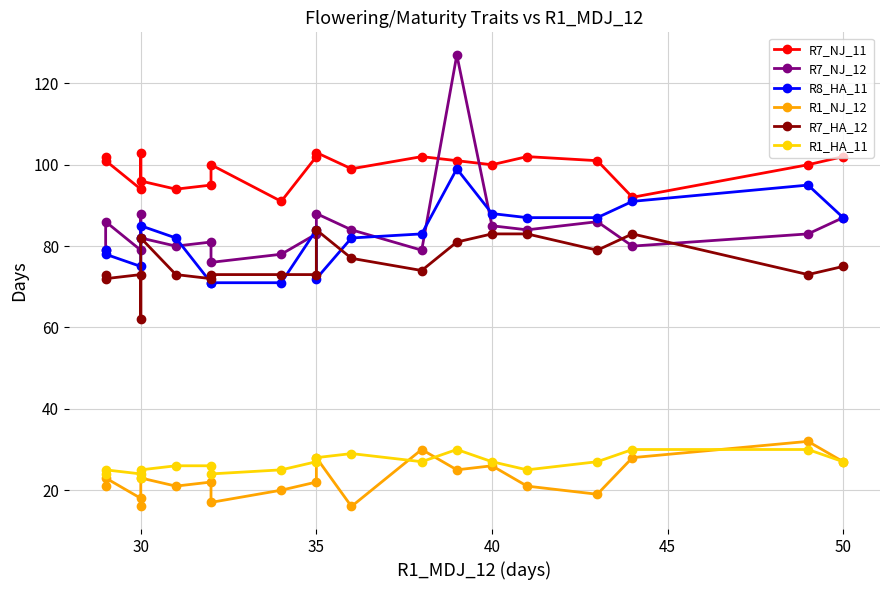

True or false: R1_NJ_12 and R7_NJ_11 intersect in this chart.

False